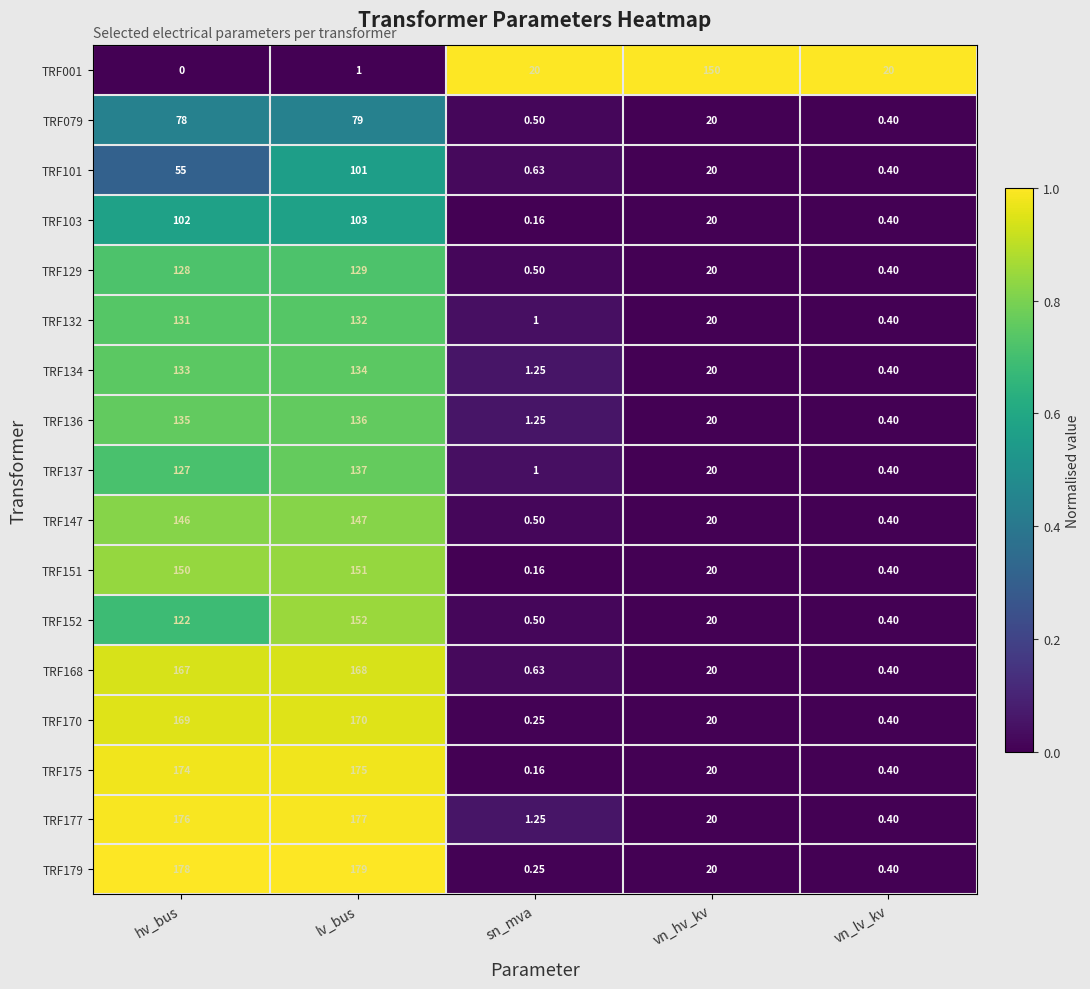

Rank the categories by TRF179 value from highest to lowest.

lv_bus, hv_bus, vn_hv_kv, vn_lv_kv, sn_mva